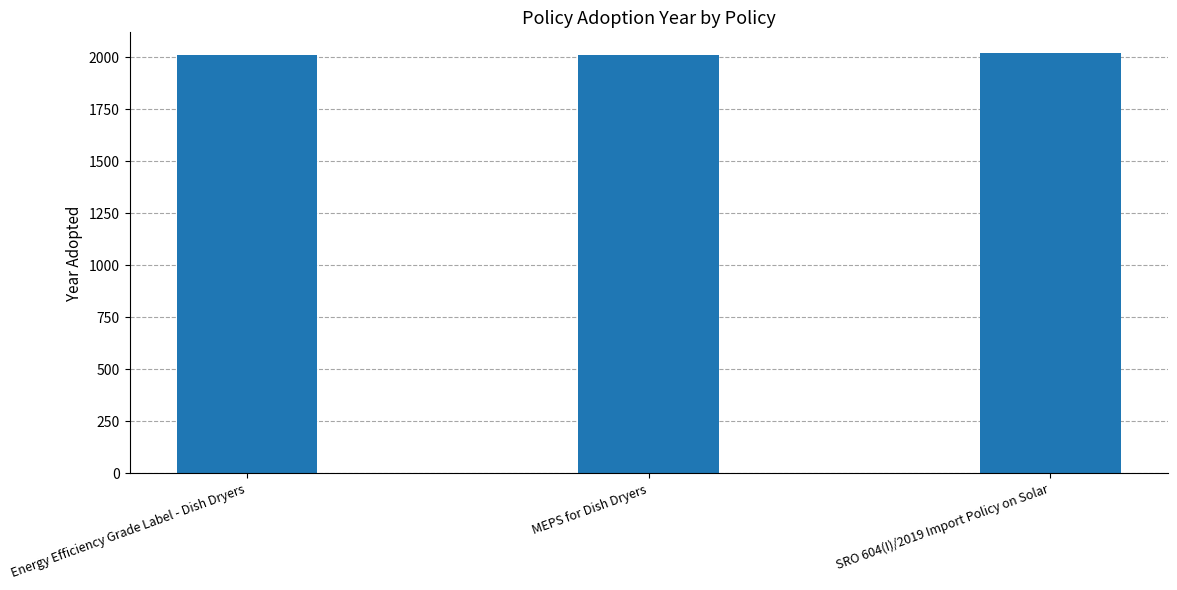

Reading left to right, what are all the values shown in this chart?

Energy Efficiency Grade Label - Dish Dryers=2009	MEPS for Dish Dryers=2009	SRO 604(I)/2019 Import Policy on Solar=2019